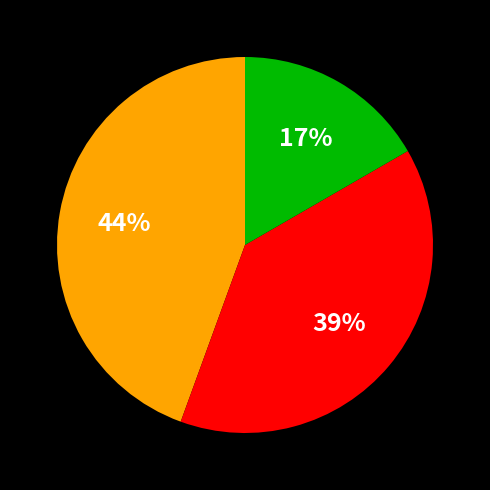

Does any single category account for the majority?

No